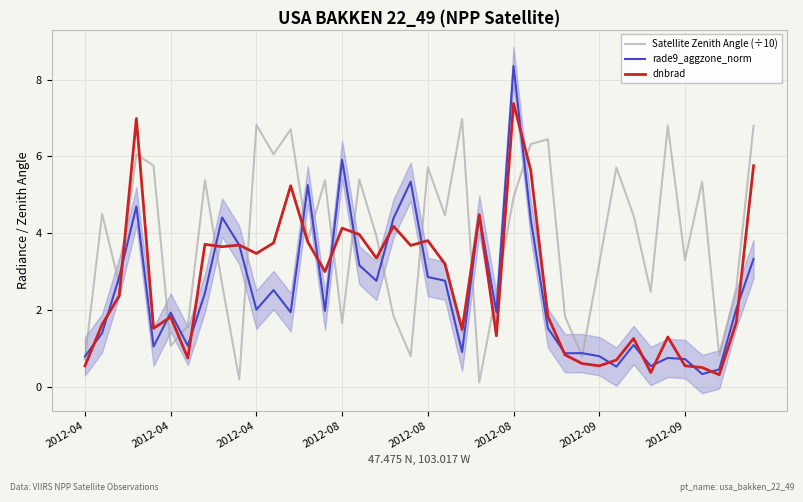

Reading right to left, transcribe all the data shown in this chart.

Satellite Zenith Angle (÷10): 6.8	2.6	0.8	5.3	3.3	6.8	2.5	4.5	5.7	3.2	0.8	1.8	6.4	6.3	4.9	2.5	0.1	7.0	4.5	5.7	0.8	1.8	3.9	5.4	1.7	5.4	3.8	6.7	6.1	6.8	0.2	2.7	5.4	1.6	1.1	5.8	6.1	2.7	4.5	0.7
rade9_aggzone_norm: 3.3	2.0	0.4	0.3	0.7	0.7	0.5	1.1	0.5	0.8	0.9	0.9	1.5	4.4	8.4	1.9	4.5	0.9	2.8	2.9	5.3	4.4	2.8	3.2	5.9	2.0	5.3	1.9	2.5	2.0	3.7	4.4	2.4	1.1	1.9	1.0	4.7	2.9	1.4	0.8
dnbrad: 5.8	1.7	0.3	0.5	0.5	1.3	0.4	1.3	0.7	0.5	0.6	0.8	1.8	5.6	7.4	1.3	4.5	1.5	3.2	3.8	3.7	4.2	3.3	4.0	4.1	3.0	3.8	5.2	3.7	3.5	3.7	3.6	3.7	0.7	1.8	1.5	7.0	2.4	1.6	0.5